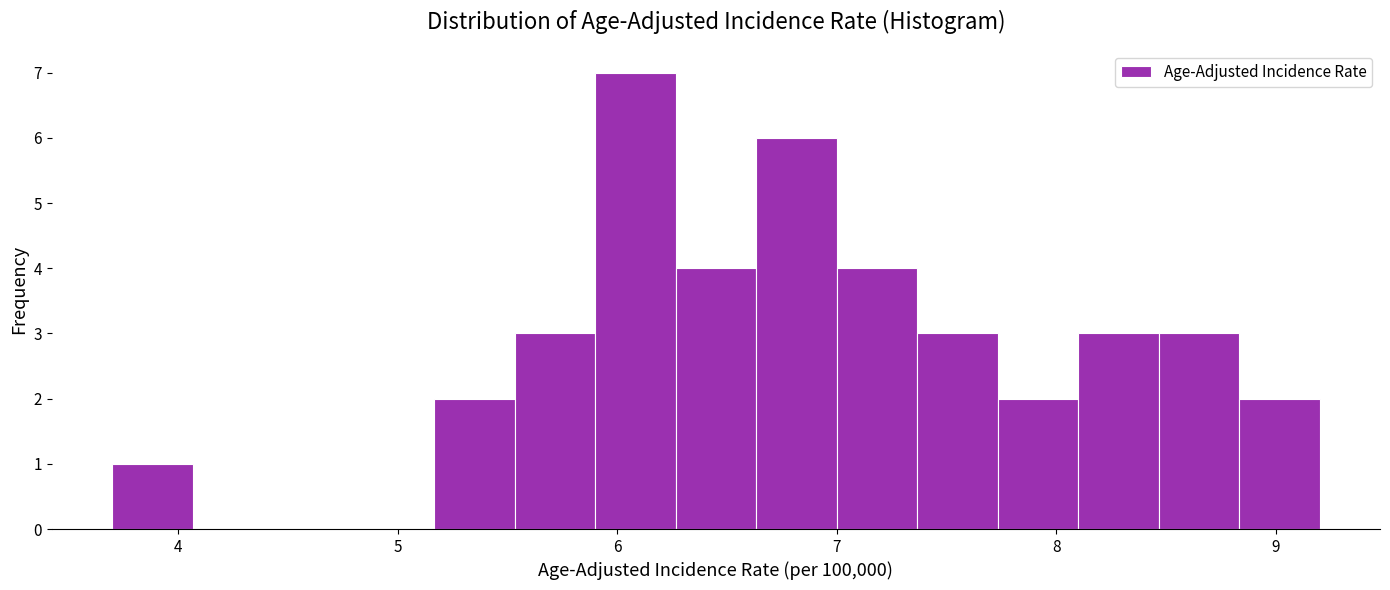

Read against the x-axis, roughly where is the centre of the tallest bar?

6.1